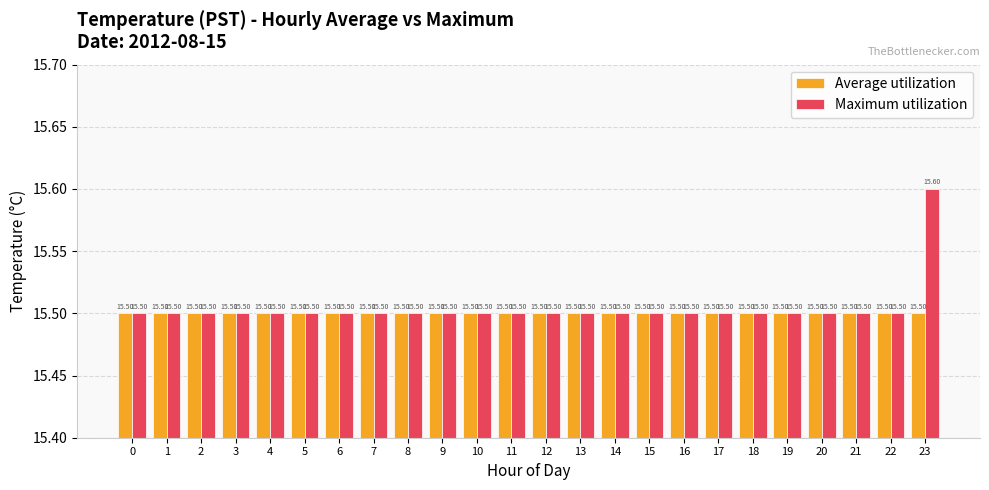

The value of Average utilization at 22 is 15.5. True or false?

True